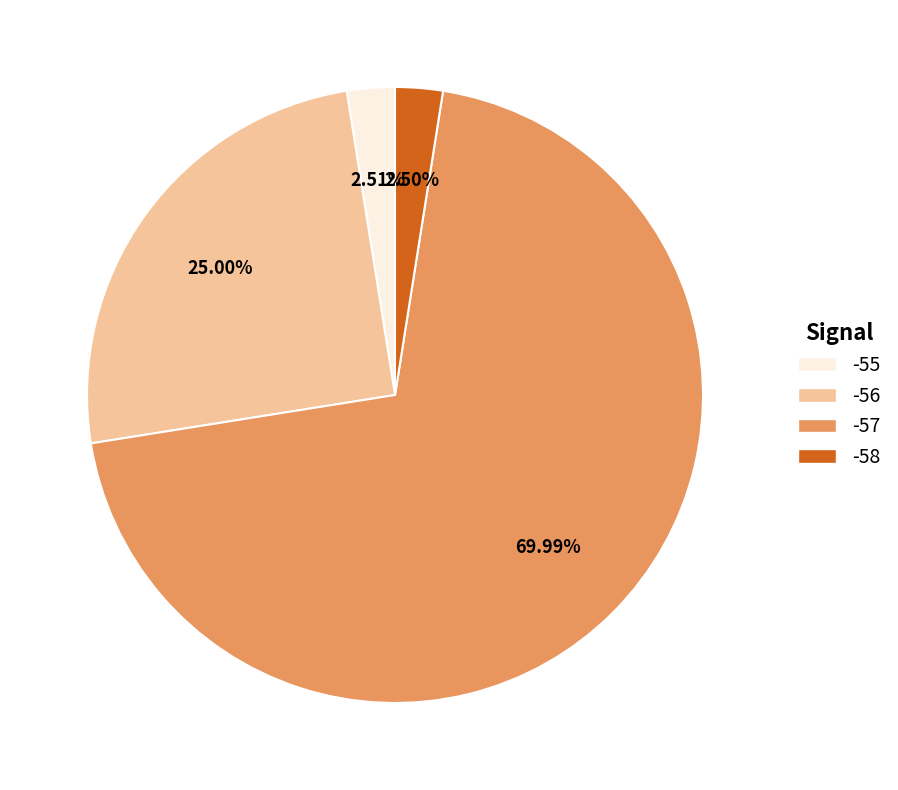

Is there a majority slice in this chart?

Yes